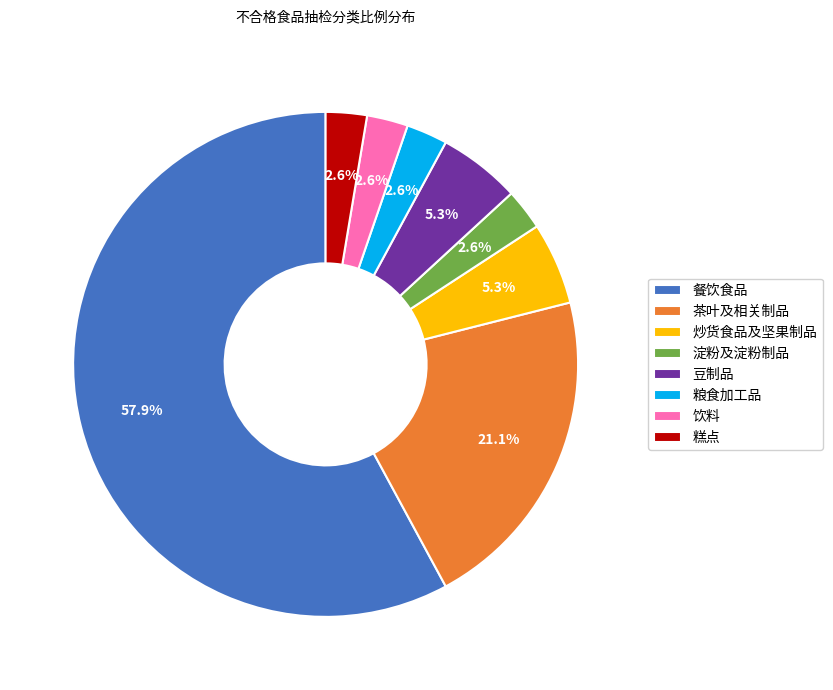

Approximately how many times larger is the value at 饮料 compared to 粮食加工品?

1.0